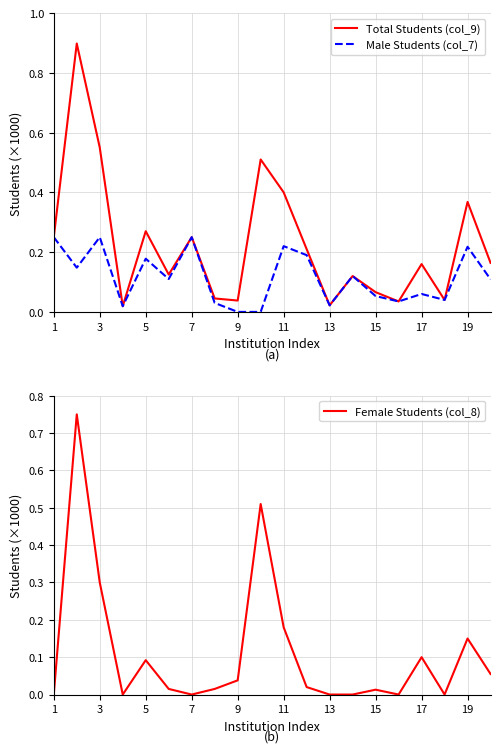

Reading left to right, extract all data points from this chart.

Total Students (col_9): 0.2	0.9	0.6	0.0	0.3	0.1	0.2	0.0	0.0	0.5	0.4	0.2	0.0	0.1	0.1	0.0	0.2	0.0	0.4	0.2
Male Students (col_7): 0.2	0.1	0.2	0.0	0.2	0.1	0.2	0.0	0.0	0.0	0.2	0.2	0.0	0.1	0.1	0.0	0.1	0.0	0.2	0.1
Female Students (col_8): 0.0	0.8	0.3	0.0	0.1	0.0	0.0	0.0	0.0	0.5	0.2	0.0	0.0	0.0	0.0	0.0	0.1	0.0	0.1	0.1